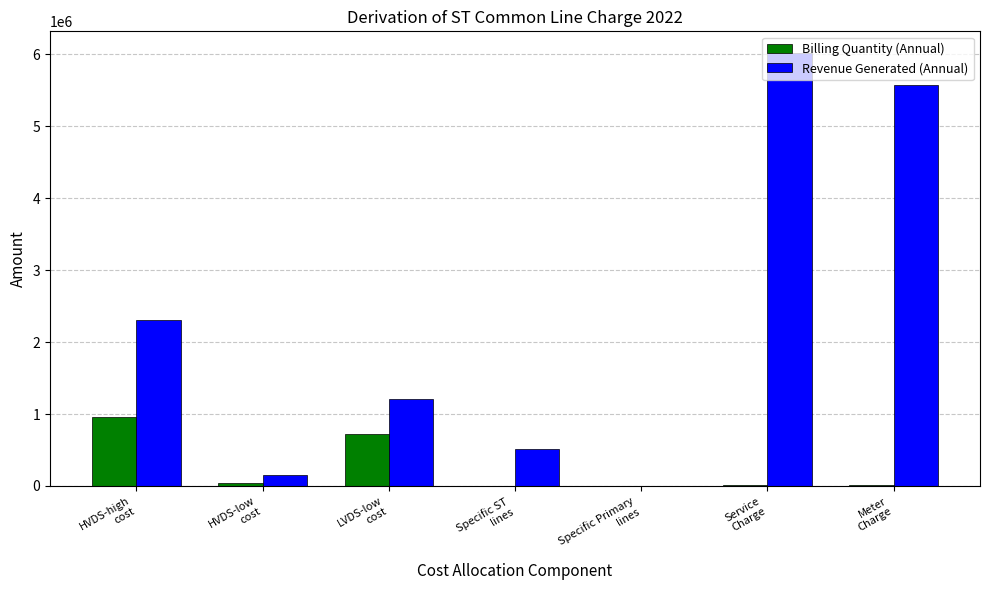

The value of Revenue Generated (Annual) at Service
Charge is 2414343.0. True or false?

False